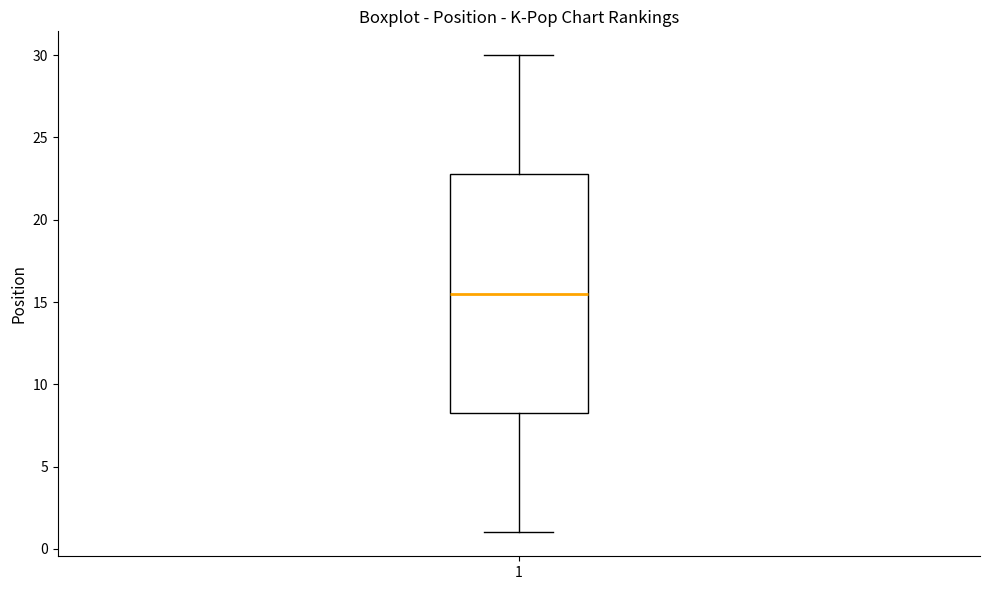

Where is the lower edge of the box at x = 1 on the y-axis? The values are not printed on the chart, so give them approximately, as read against the axis.

8.5